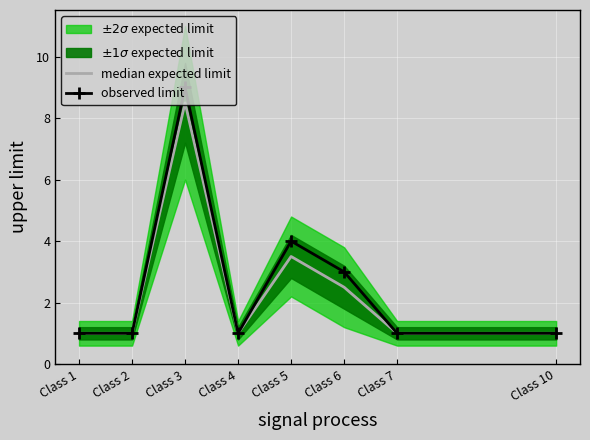

What is the difference between the median expected limit values at Class 2 and Class 5?

2.5